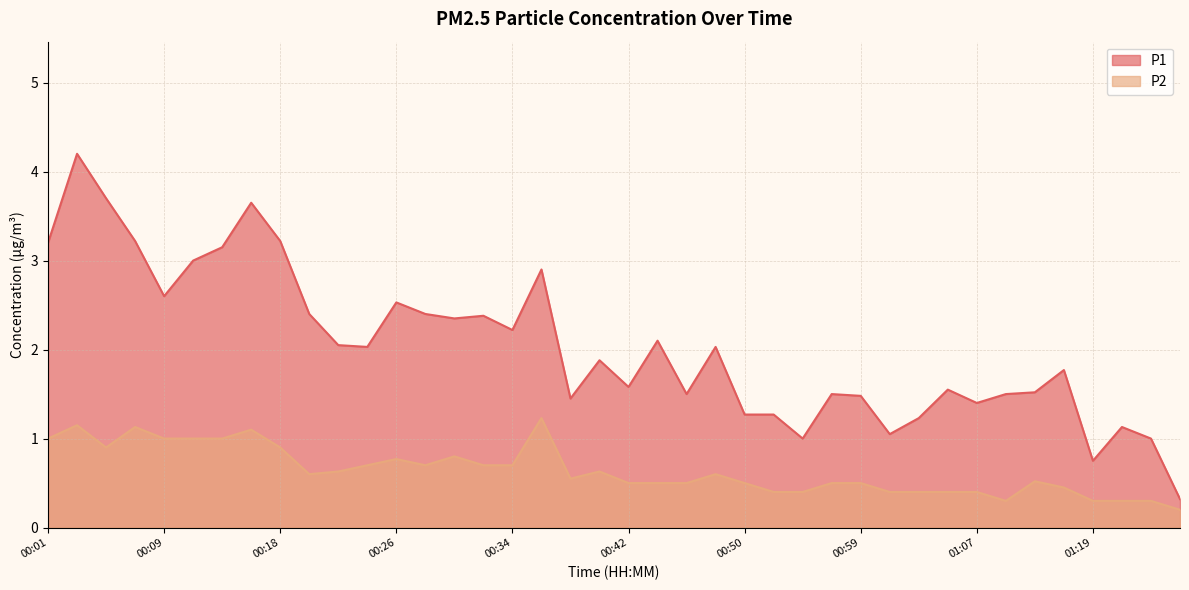

Rank the categories by P1 value from highest to lowest.

00:03, 00:05, 00:15, 00:07, 00:18, 00:01, 00:13, 00:11, 00:36, 00:09, 00:26, 00:20, 00:28, 00:32, 00:30, 00:34, 00:44, 00:22, 00:24, 00:48, 00:40, 01:17, 00:42, 01:05, 01:15, 00:46, 00:57, 01:12, 00:59, 00:38, 01:07, 00:50, 00:52, 01:03, 01:21, 01:01, 00:54, 01:23, 01:19, 01:30